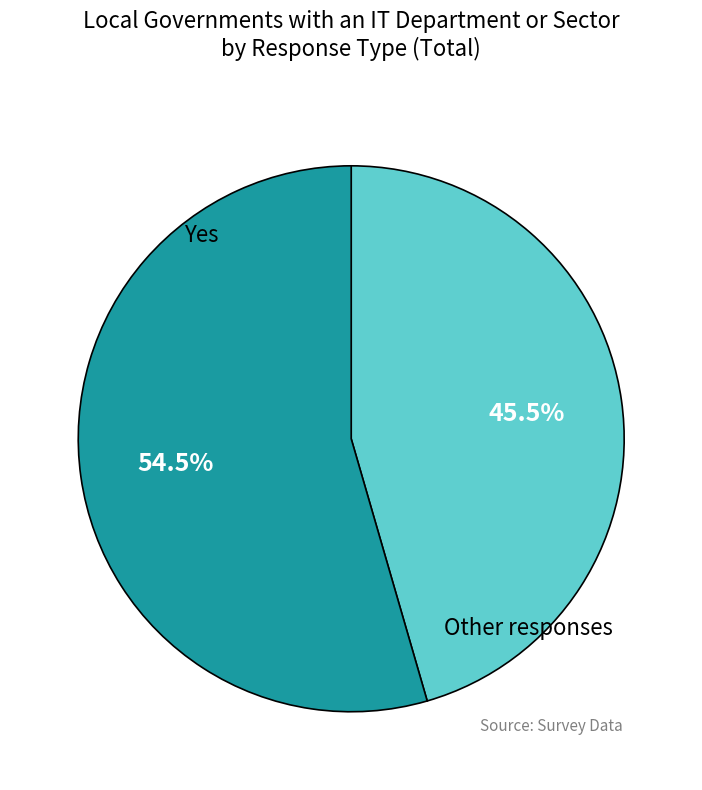

Does any single category account for the majority?

Yes